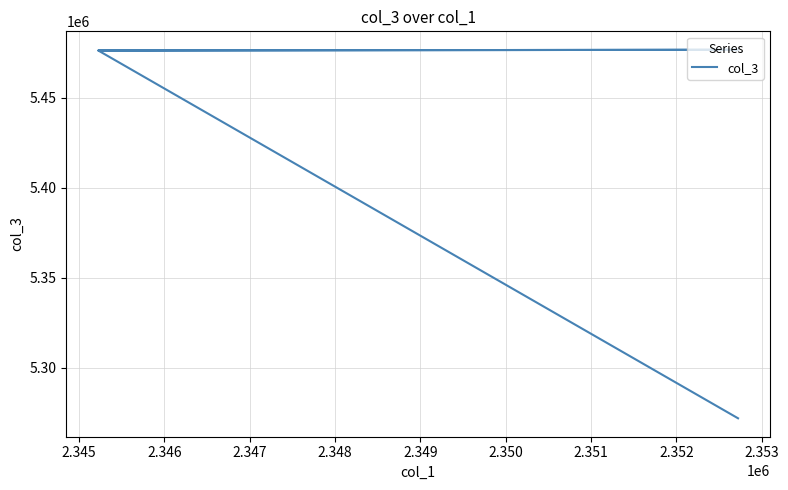

What is the greatest value displayed?

5476551